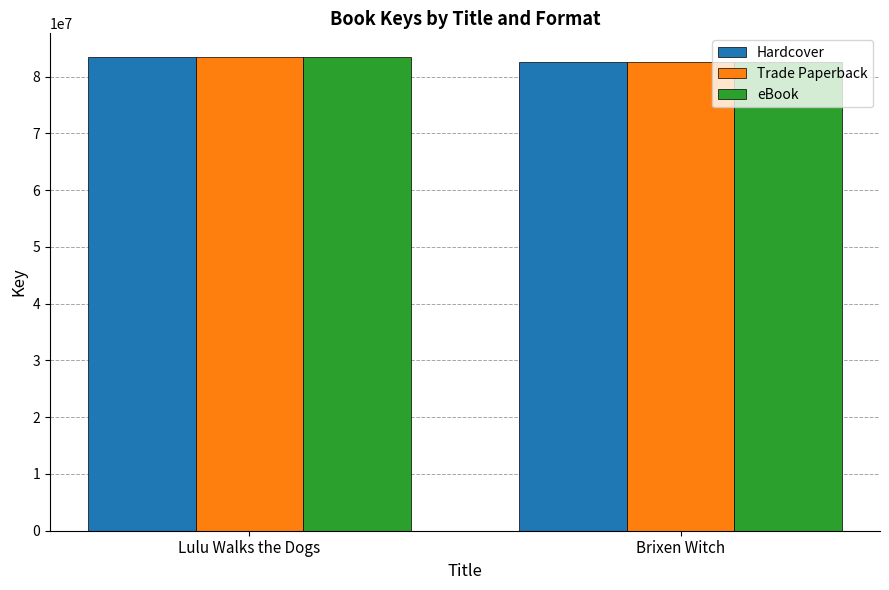

What is the label of the 2nd bar from the right?

Lulu Walks the Dogs